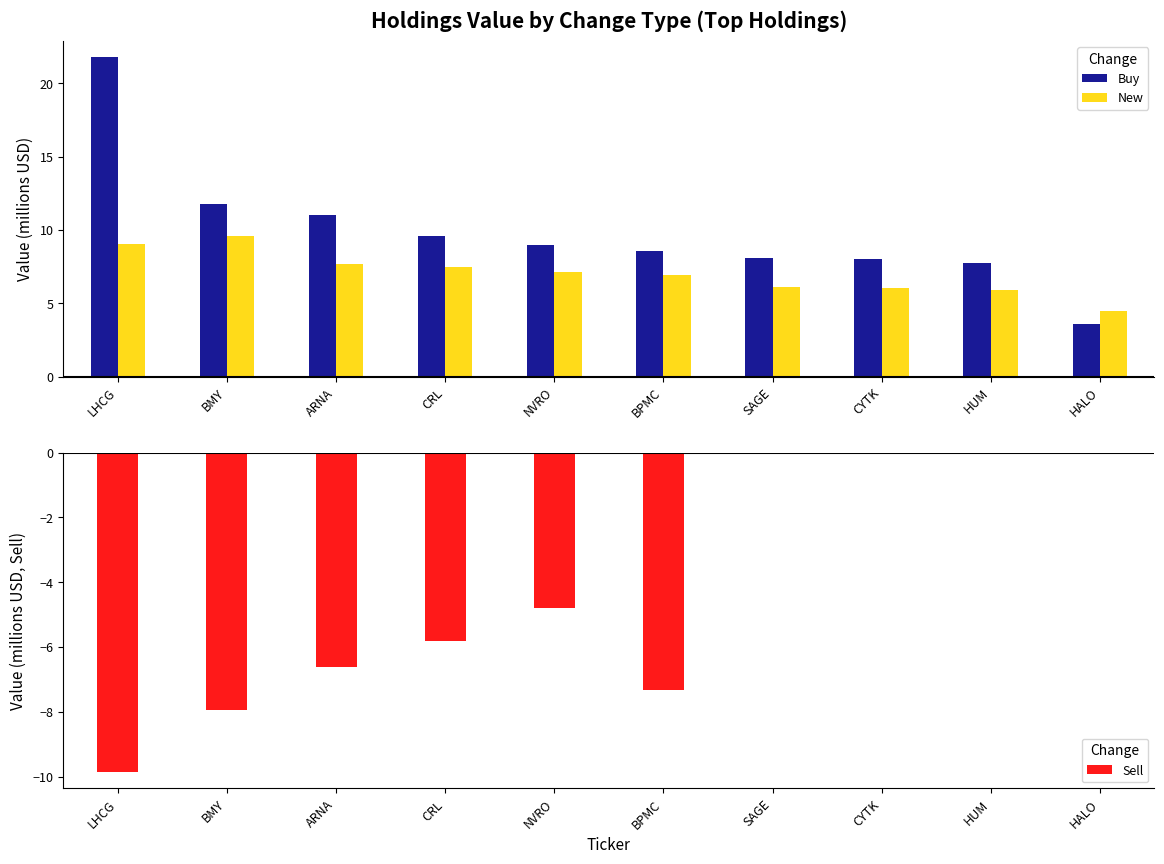

Is the value of New at BMY greater than the value of Buy at CYTK?

Yes